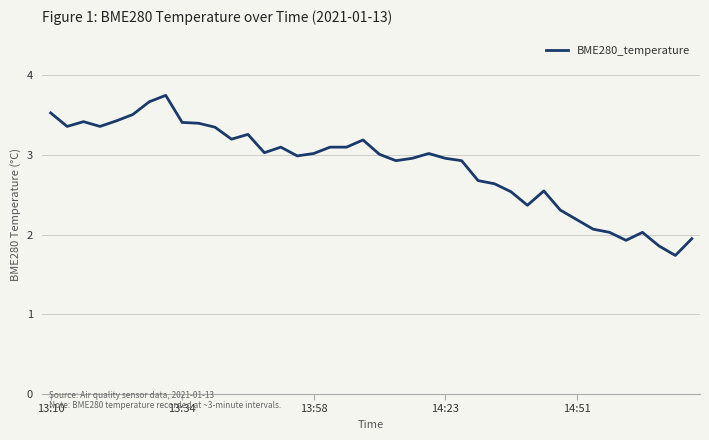

What is the difference between the maximum and minimum values?

2.0